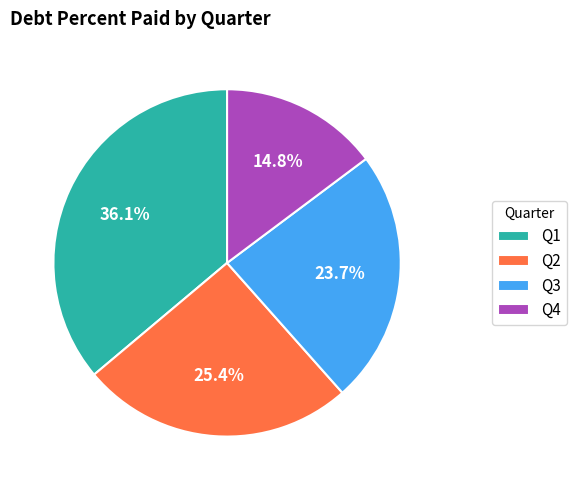

Which slice is the smallest?

Q4